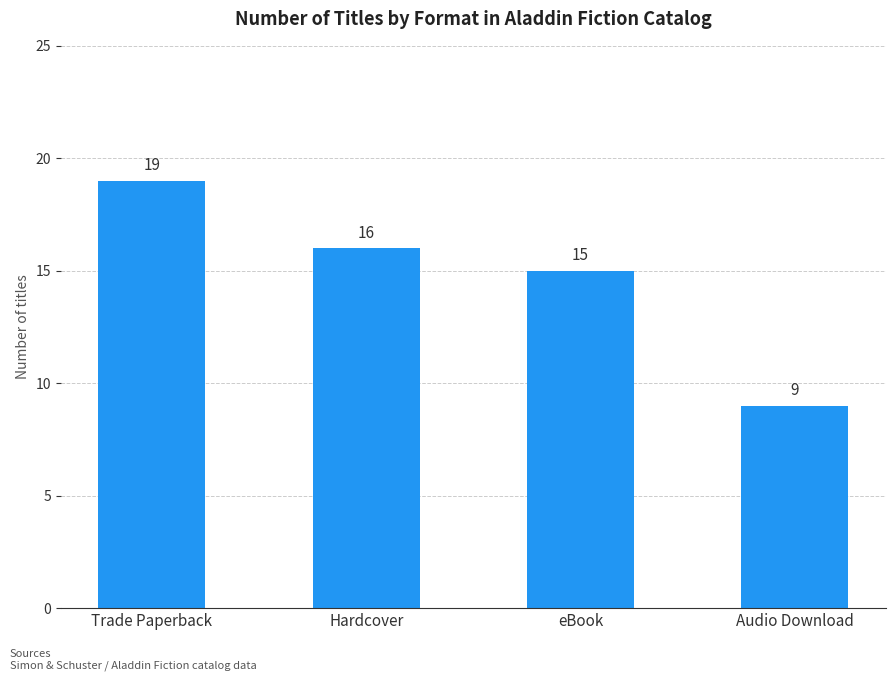

Are the bars horizontal?

No